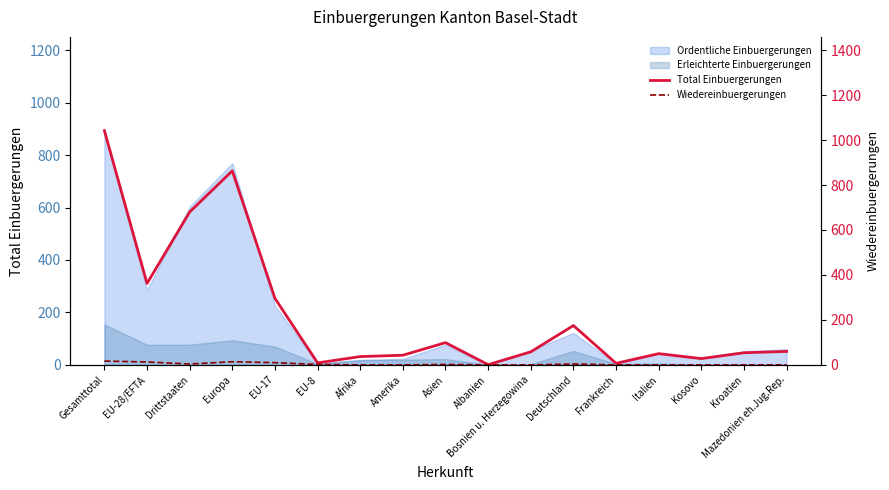

What is the difference between the maximum and minimum values in the Total Einbuergerungen series?

1041